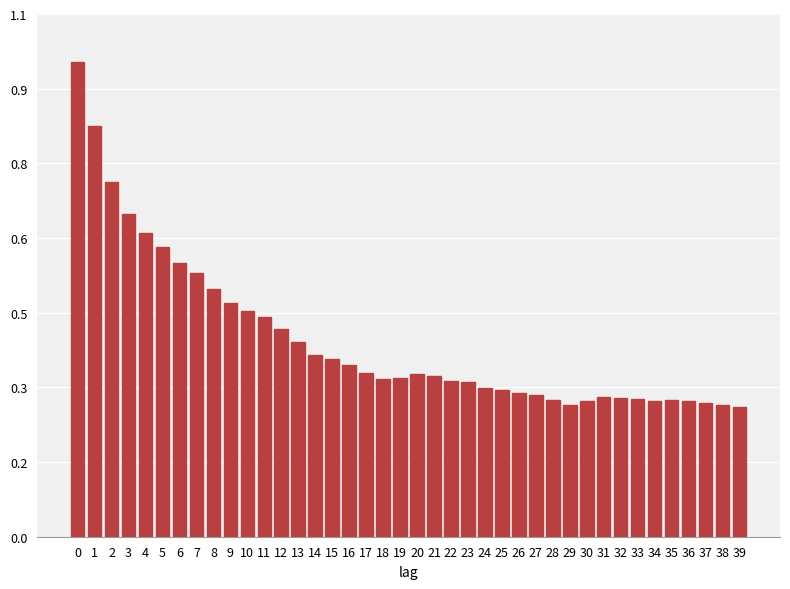

Does the chart contain any negative values?

No